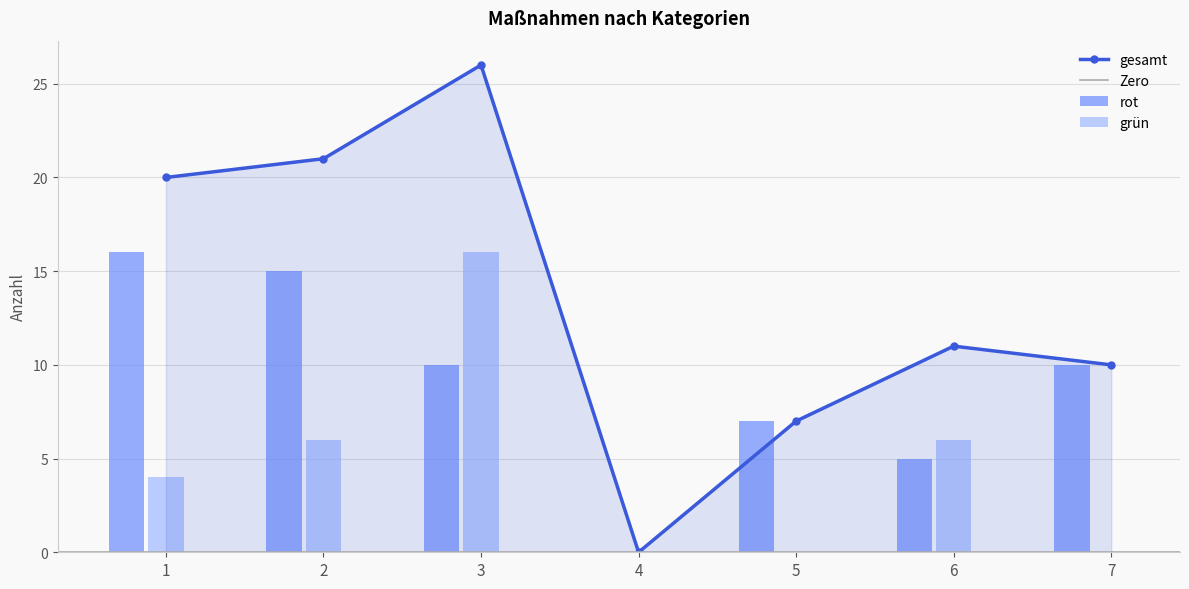

At which category does the chart reach its minimum across all series?

4